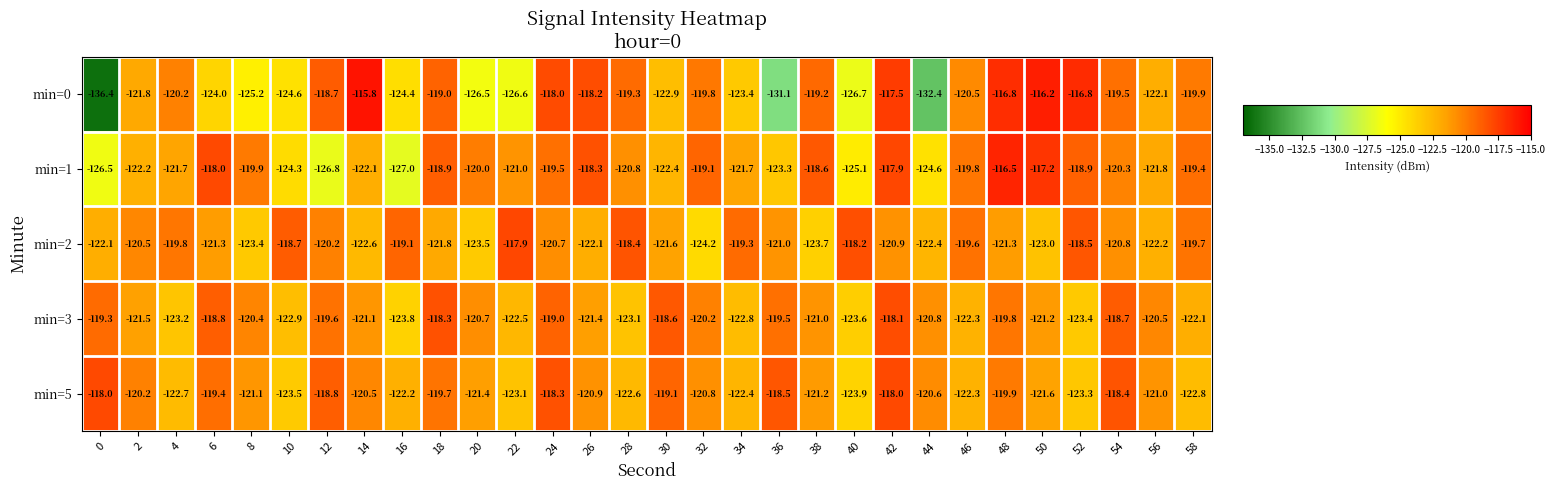

Read the min=2 value at 4.

-119.8